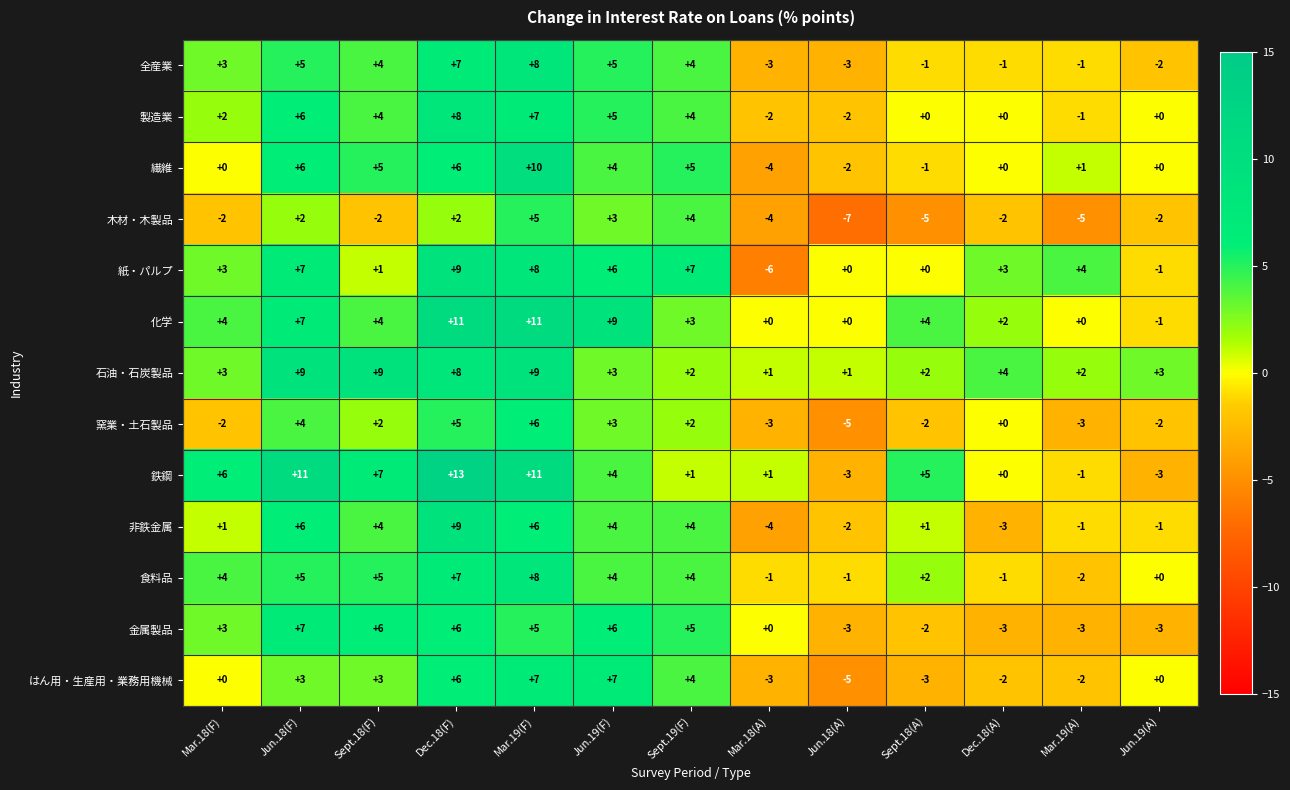

At which label is 木材・木製品 closest to -1?

Mar.18(F)